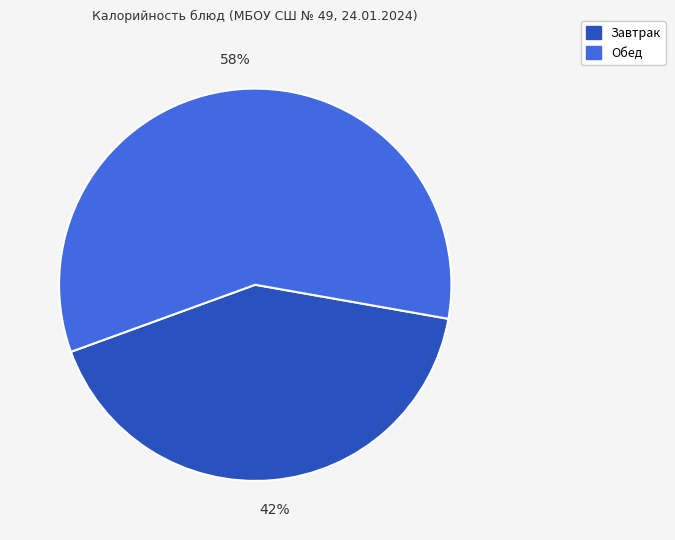

How many segments does this pie chart have?

2